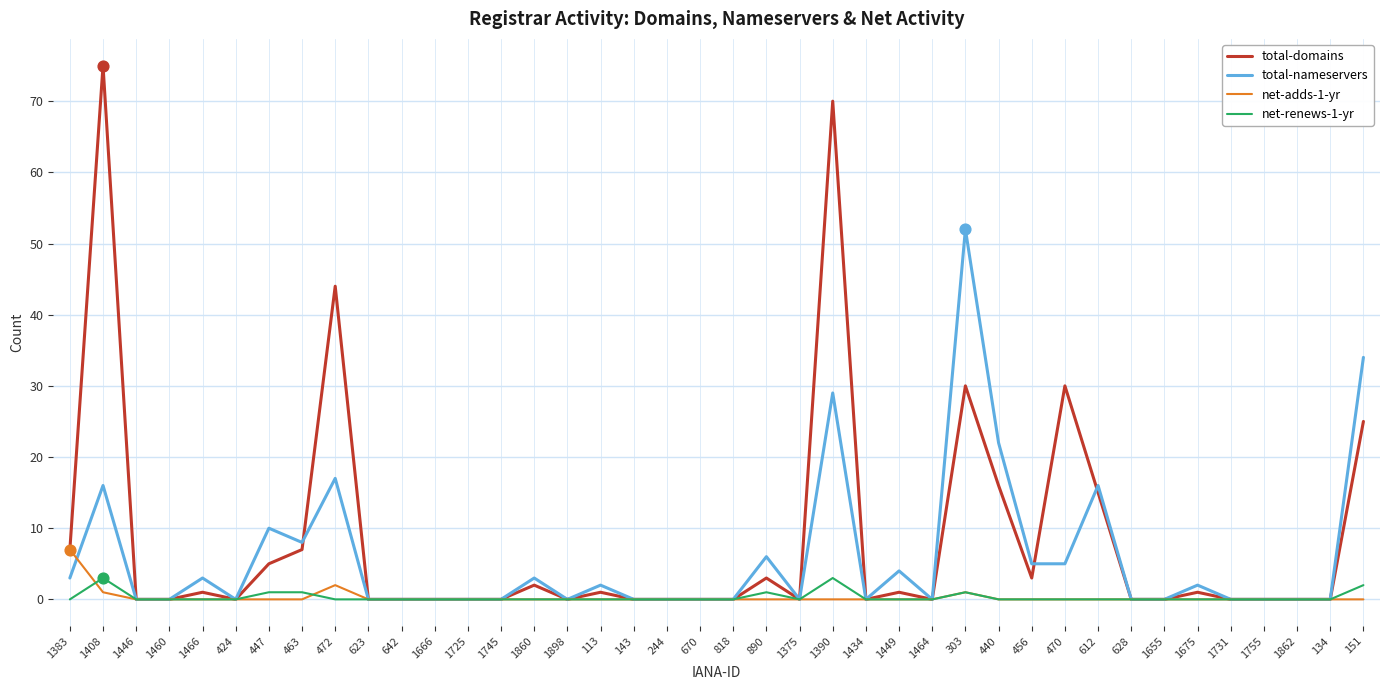

Which series changed the most between 1408 and 456?

total-domains